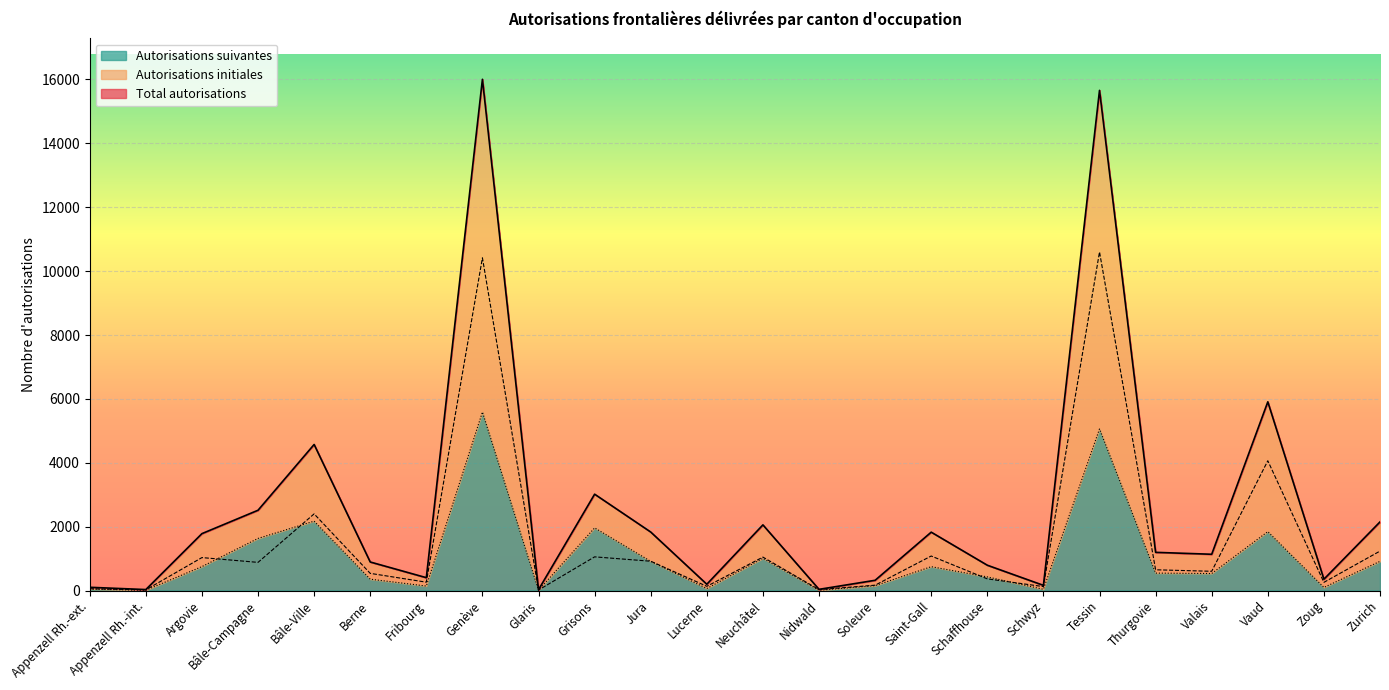

Read the Total autorisations value at Soleure, to the nearest 100.

300